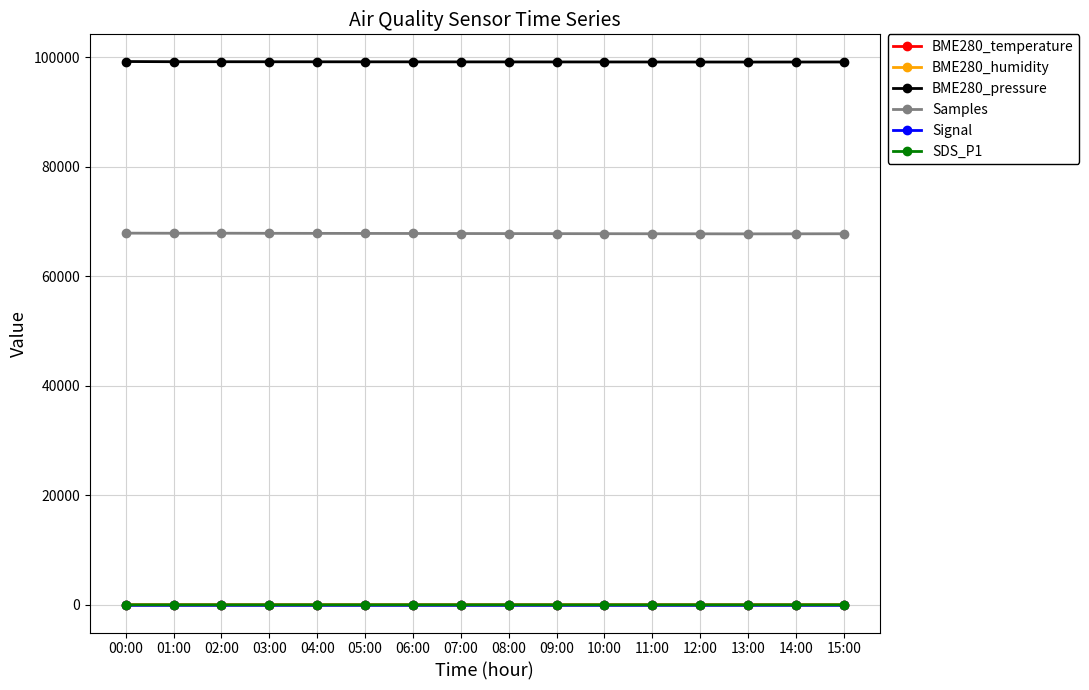

What position from the left is 04:00?

5